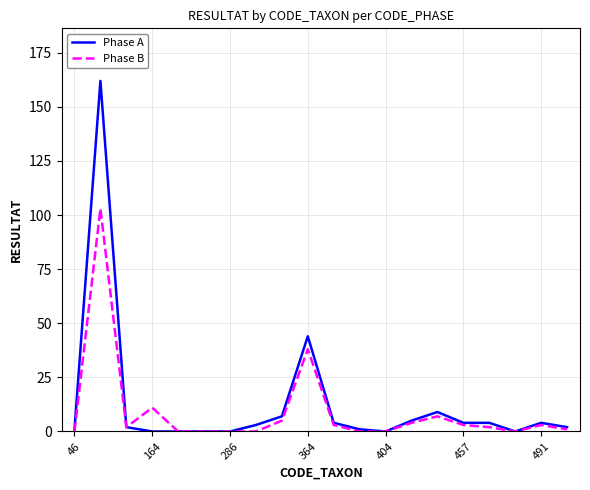

Reading left to right, extract all data points from this chart.

Phase A: 1	162	2	0	0	0	0	3	7	44	4	1	0	5	9	4	4	0	4	2
Phase B: 0	103	2	11	0	0	0	0	5	38	3	0	0	4	7	3	2	0	3	1